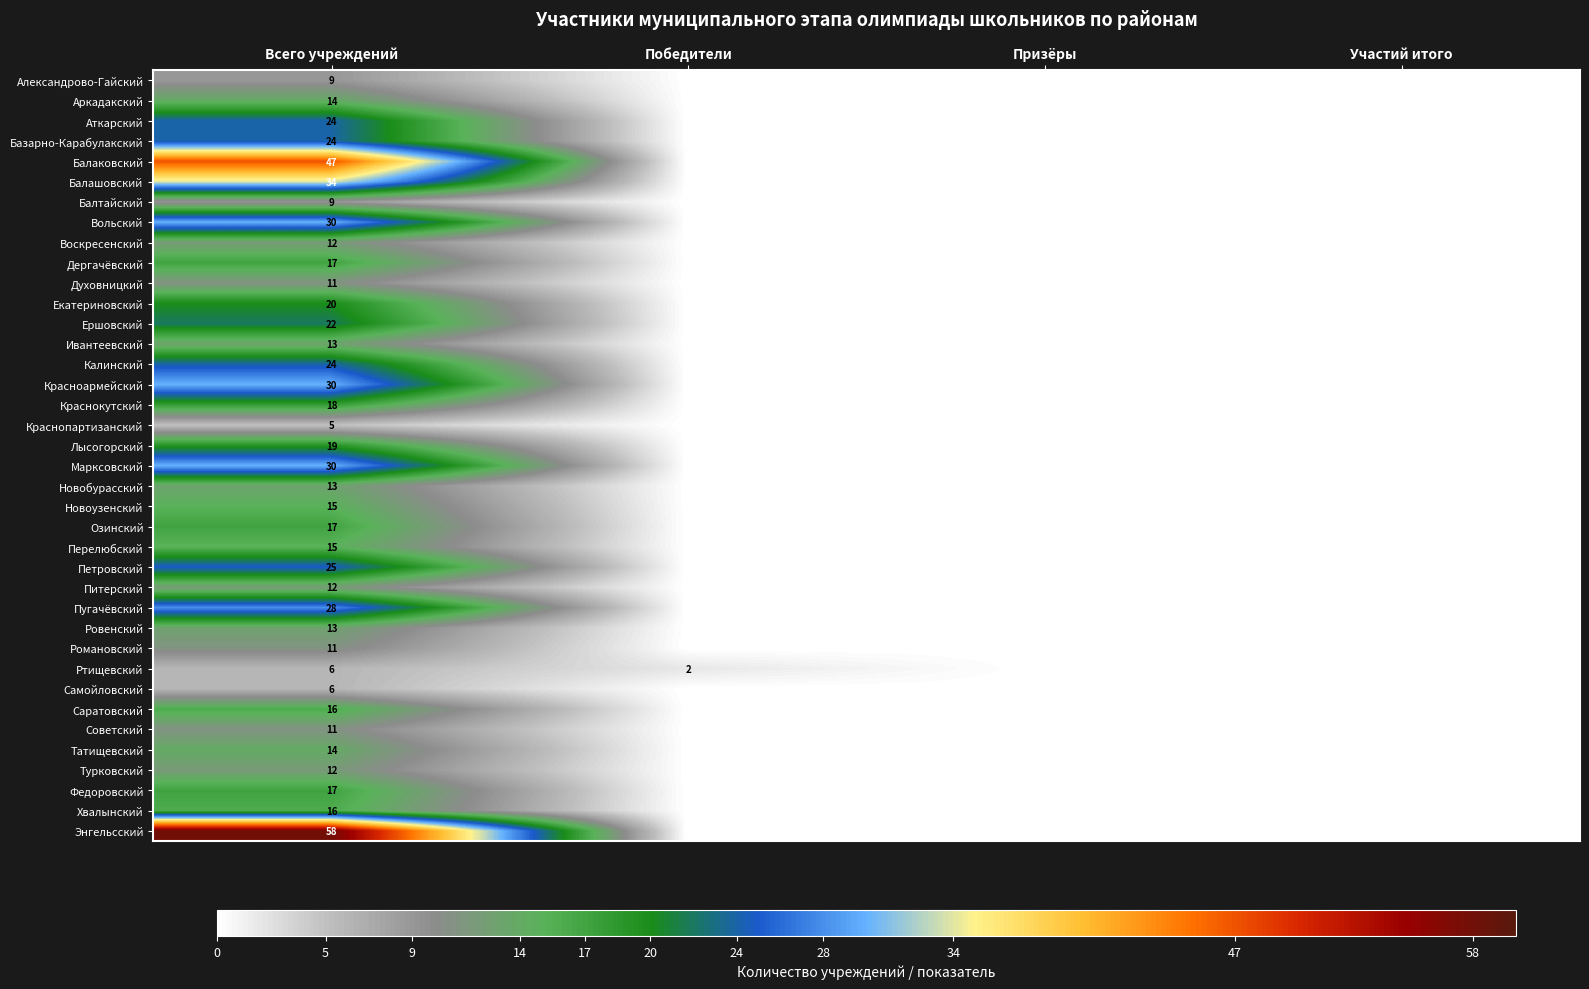

What is the difference between the highest and lowest values at Всего учреждений?

53